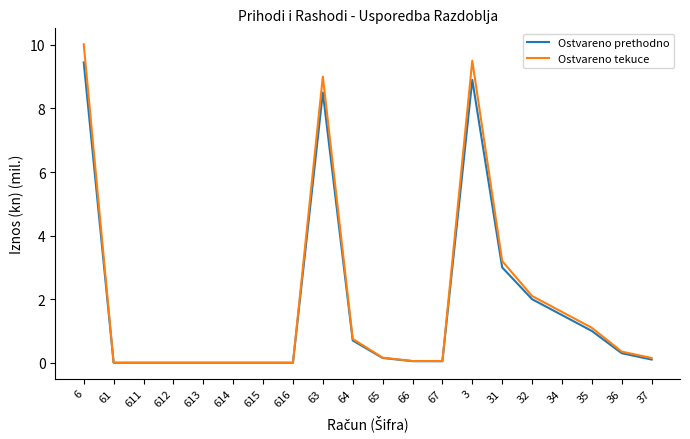

Which series has the largest range (max minus min)?

Ostvareno tekuce